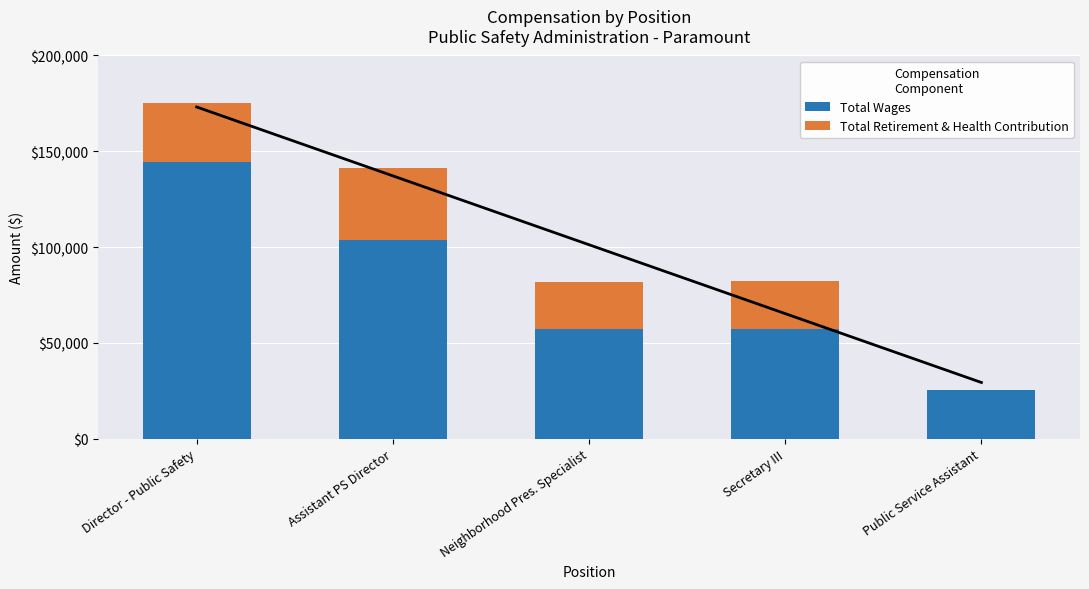

Reading left to right, what are all the values shown in this chart?

Total Wages: Director - Public Safety=144517	Assistant PS Director=103452	Neighborhood Pres. Specialist=57089	Secretary III=57035	Public Service Assistant=25216
Total Retirement & Health Contribution: Director - Public Safety=30887	Assistant PS Director=38075	Neighborhood Pres. Specialist=24486	Secretary III=25394	Public Service Assistant=0